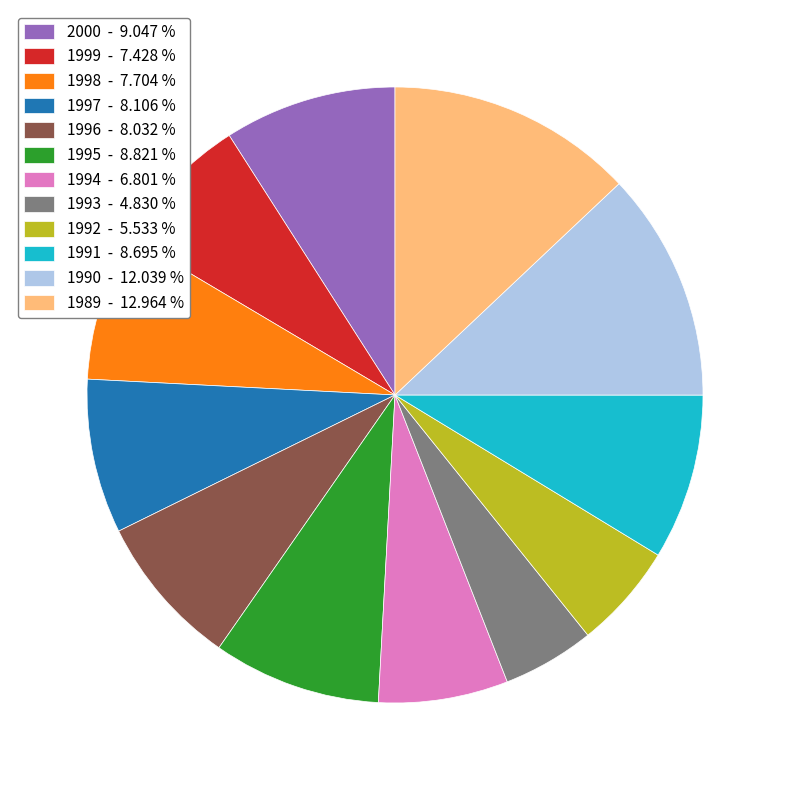

The 1995 slice represents 23% of the pie. True or false?

False